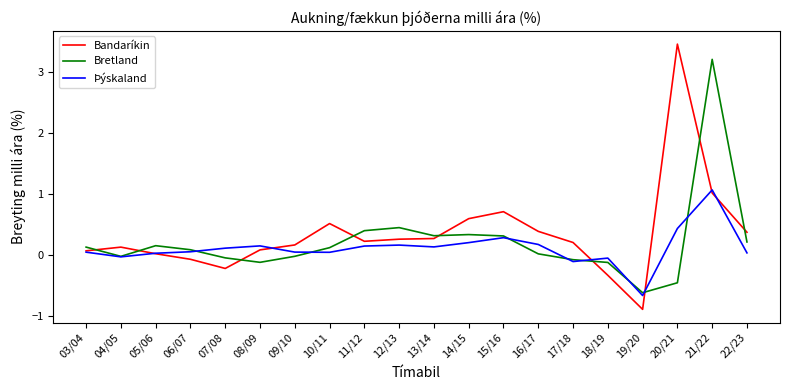

In Bandaríkin, how many points are lower than both neighbors (excluding endpoints)?

3